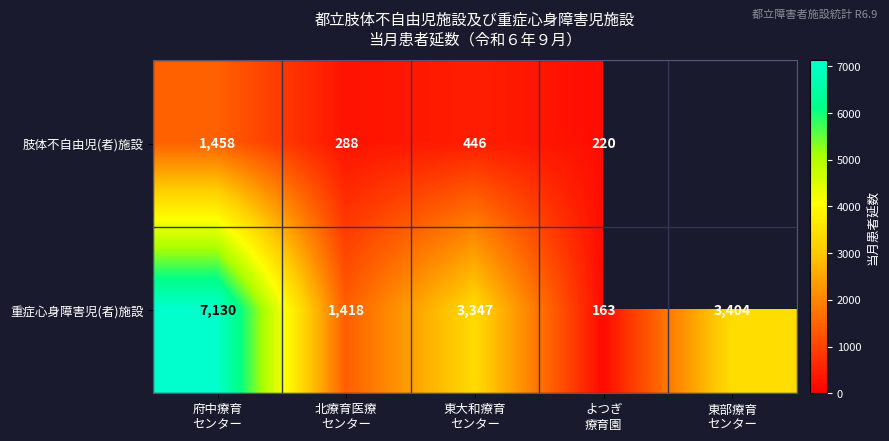

What is the difference between the second highest and minimum values in the 重症心身障害児(者)施設 series?

3241